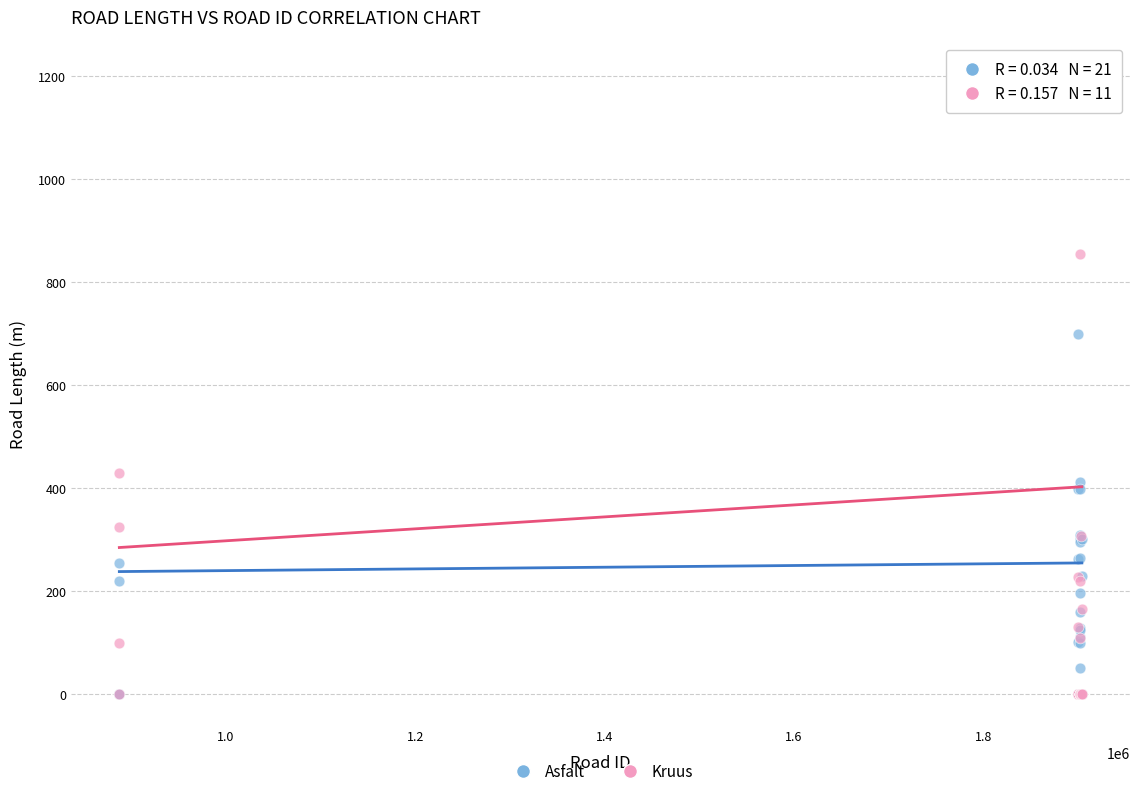

Which series contains the highest Y value?

Kruus